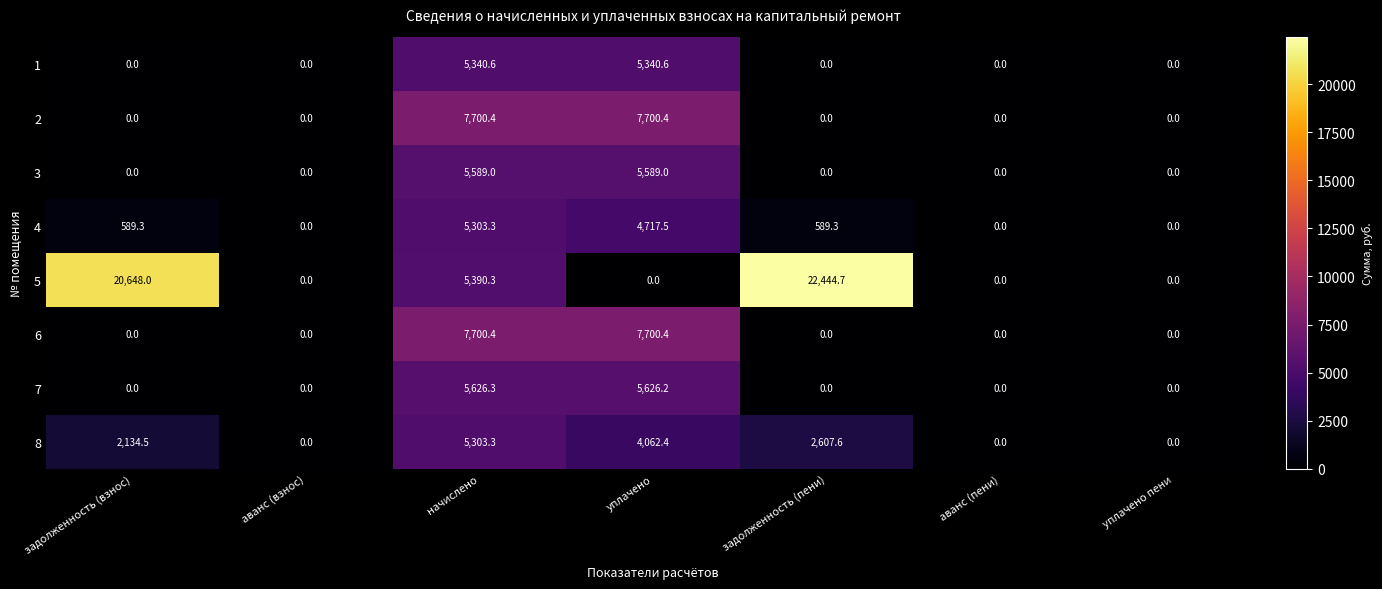

What is the total value across all series at задолженность (взнос)?

23371.8